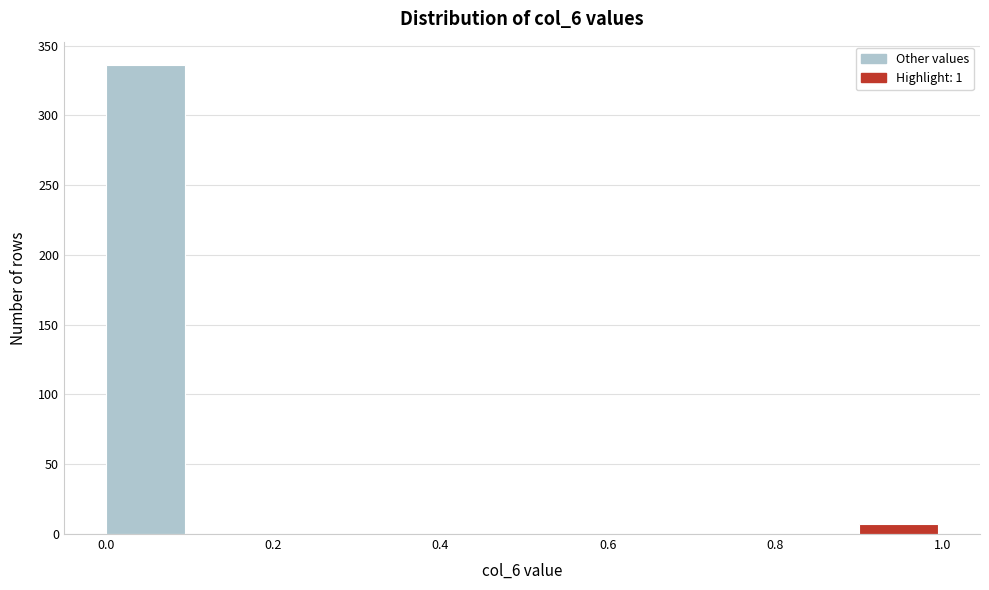

Reading left to right, list every bar in this chart as the range it spans on the x-axis followed by its height. The values are not printed on the chart, so give them approximately, as read against the axis.

0.0 to 0.1: 335
0.1 to 0.2: 0
0.2 to 0.3: 0
0.3 to 0.4: 0
0.4 to 0.5: 0
0.5 to 0.6: 0
0.6 to 0.7: 0
0.7 to 0.8: 0
0.8 to 0.9: 0
0.9 to 1.0: 5